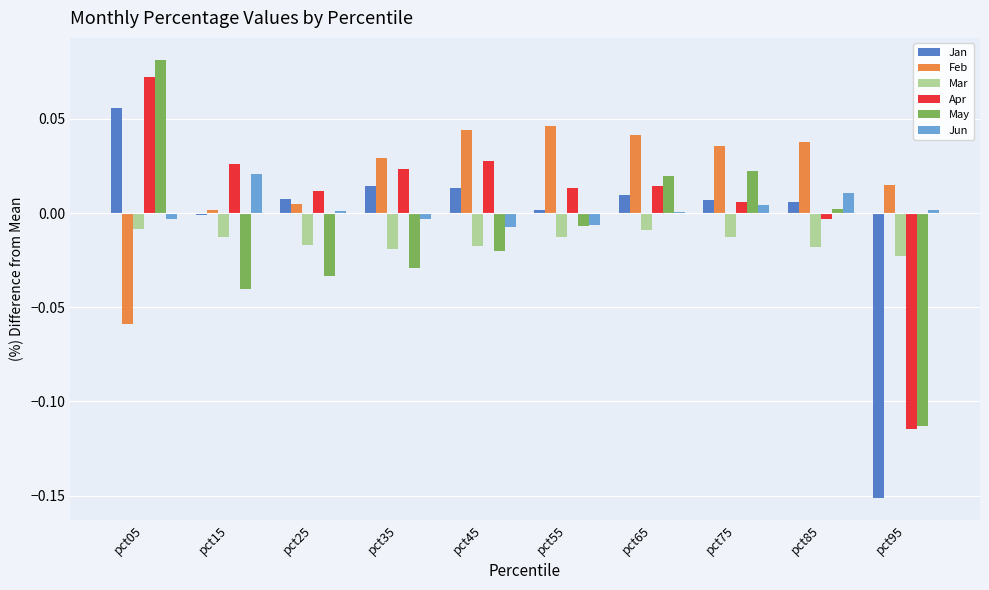

How many values in May are above zero?

4